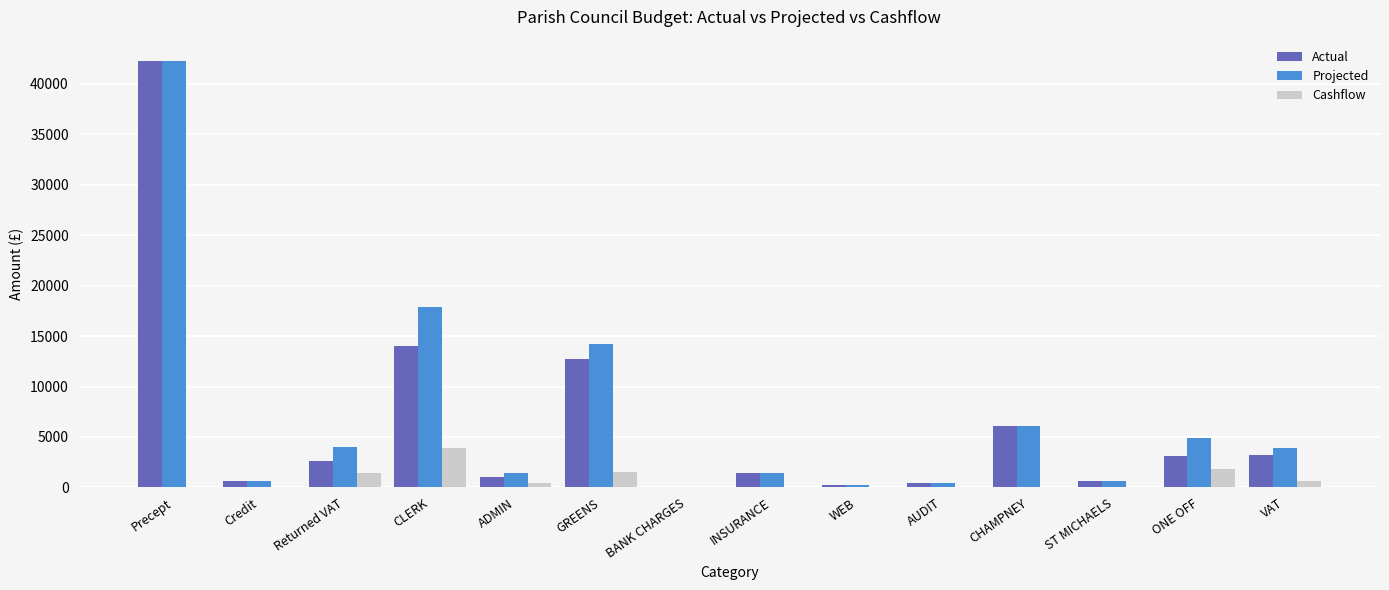

How many categories are shown in the chart?

14